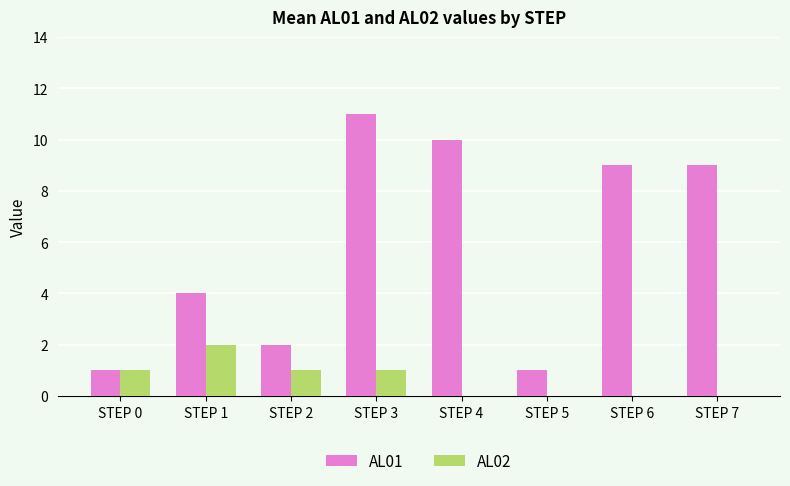

Count the AL01 values in the range 2 to 10.

5